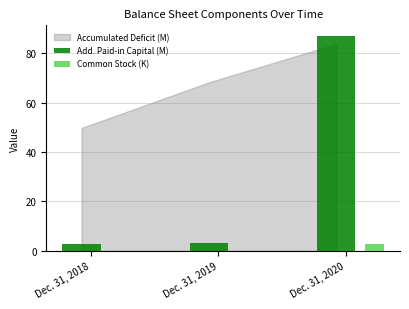

How many categories are shown in the chart?

3